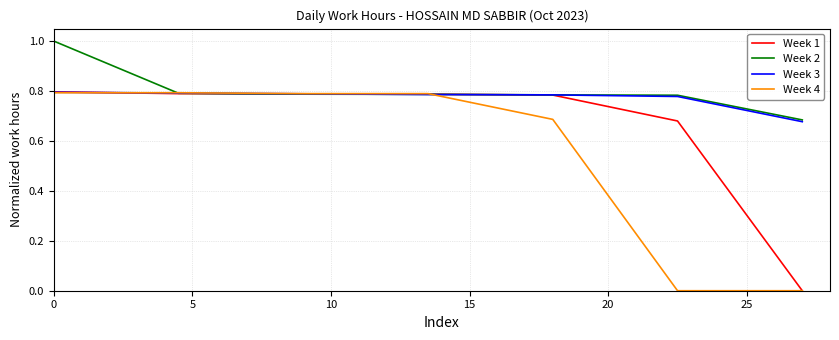

What is the maximum value shown in the chart?

1.0